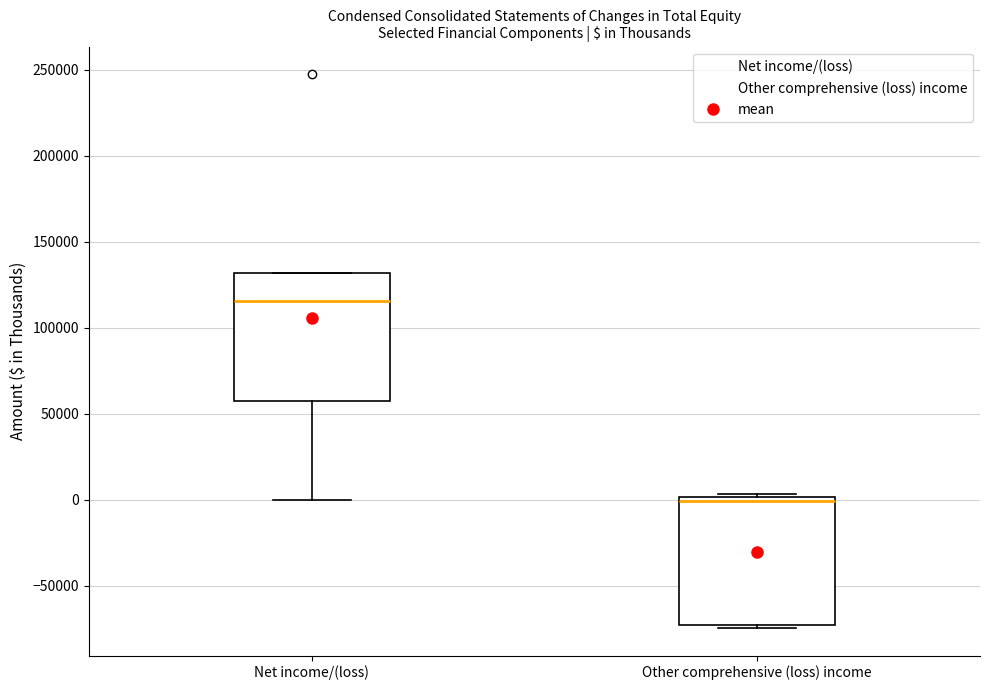

Reading left to right, read every box against the y-axis: the position of its median line, the range the box covers, and the ends of its whiskers. The values are not printed on the chart, so give them approximately, as read against the axis.

Net income/(loss): median 115000, box 60000 to 130000, whiskers 0 to 130000
Other comprehensive (loss) income: median 0 (just below the box's upper edge), box -75000 to 0, whiskers -75000 (just below the box's lower edge) to 5000